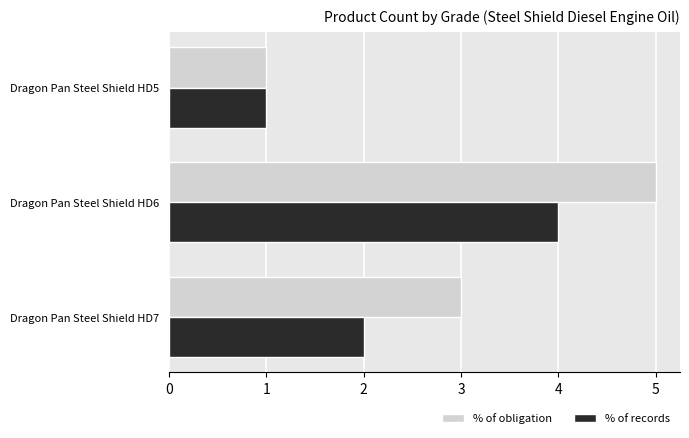

List the labels in order of % of obligation value, largest first.

Dragon Pan Steel Shield HD6, Dragon Pan Steel Shield HD7, Dragon Pan Steel Shield HD5